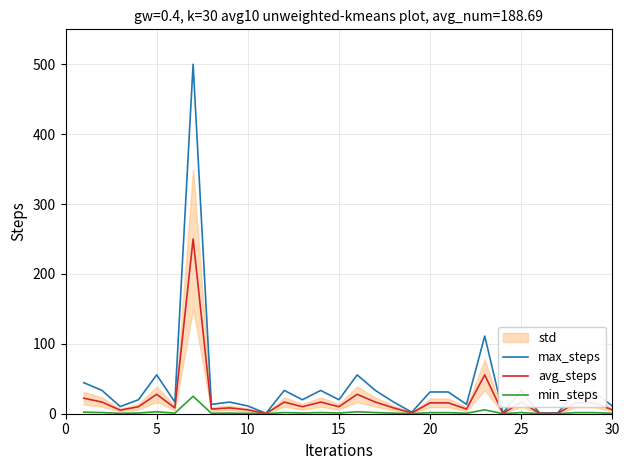

What is the maximum value for min_steps?

25.0